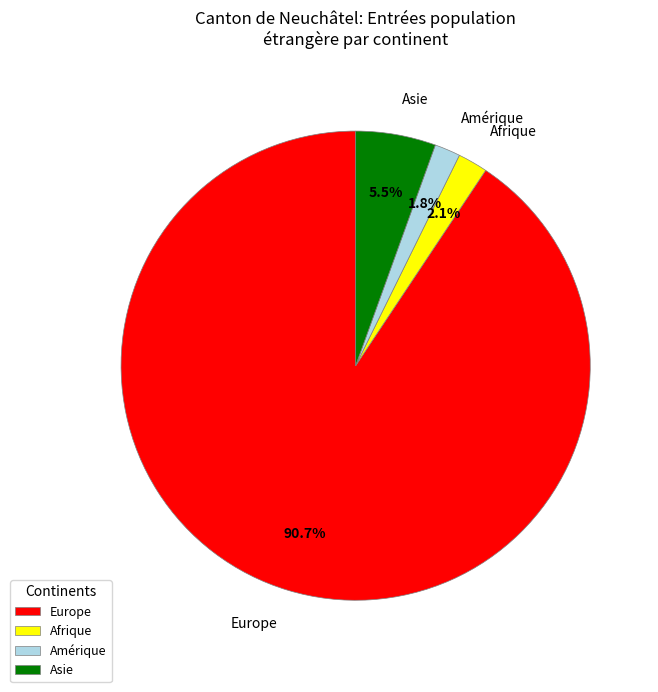

How many segments does this pie chart have?

4